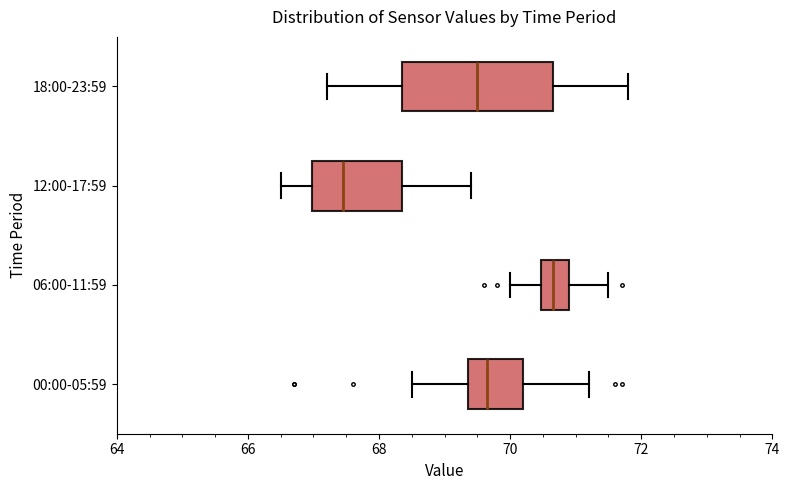

Reading bottom to top, transcribe this box plot: for each box, give where its median line is, the range the box spans, and where its two whiskers end, as read against the x-axis. The values are not printed on the chart, so give them approximately, as read against the axis.

00:00-05:59: median 69.6, box 69.4 to 70.2, whiskers 68.6 to 71.2
06:00-11:59: median 70.6, box 70.4 to 71.0, whiskers 70.0 to 71.6
12:00-17:59: median 67.4, box 67.0 to 68.4, whiskers 66.6 to 69.4
18:00-23:59: median 69.6, box 68.4 to 70.6, whiskers 67.2 to 71.8